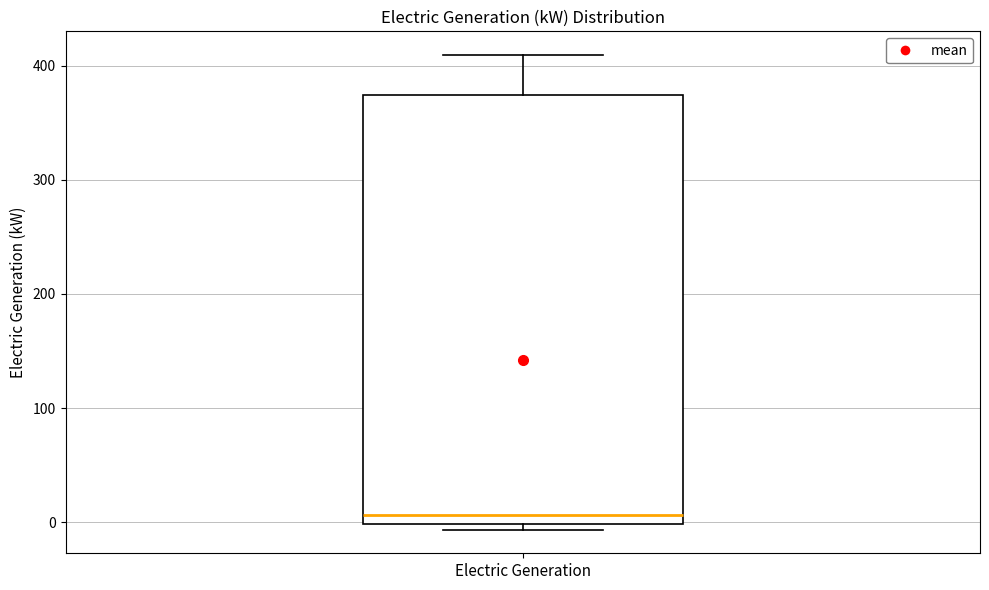

Where is the upper edge of the box for Electric Generation on the y-axis? The values are not printed on the chart, so give them approximately, as read against the axis.

370